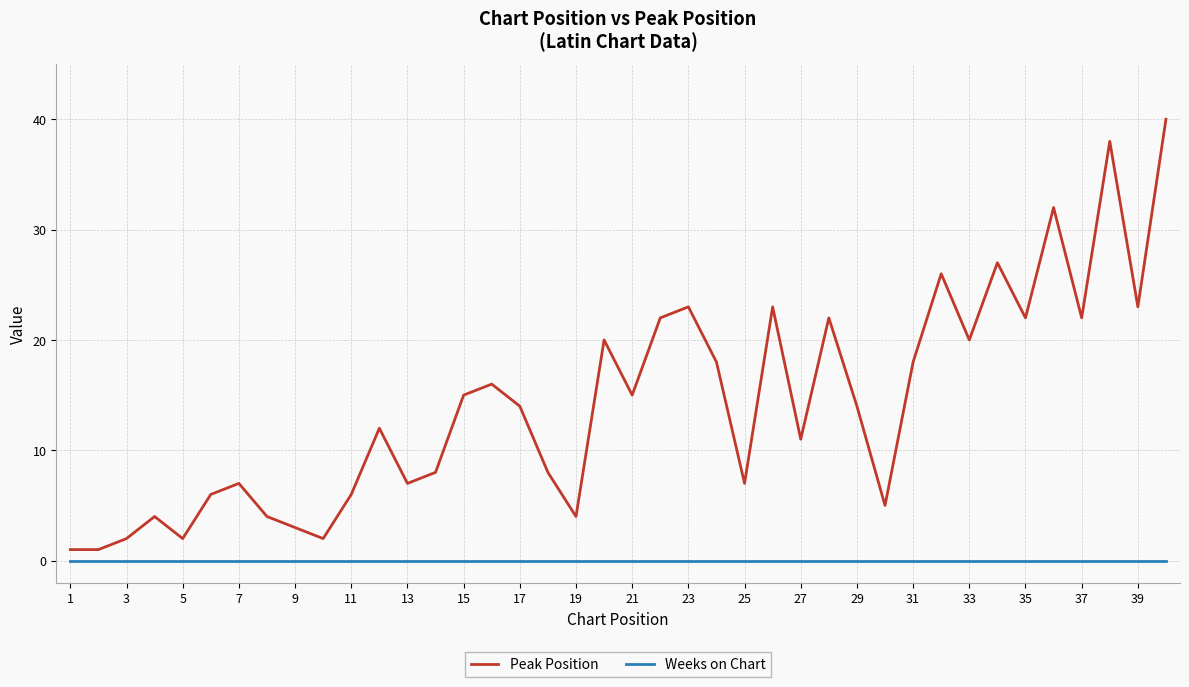

List the series in order of their peak value, highest first.

Peak Position, Weeks on Chart